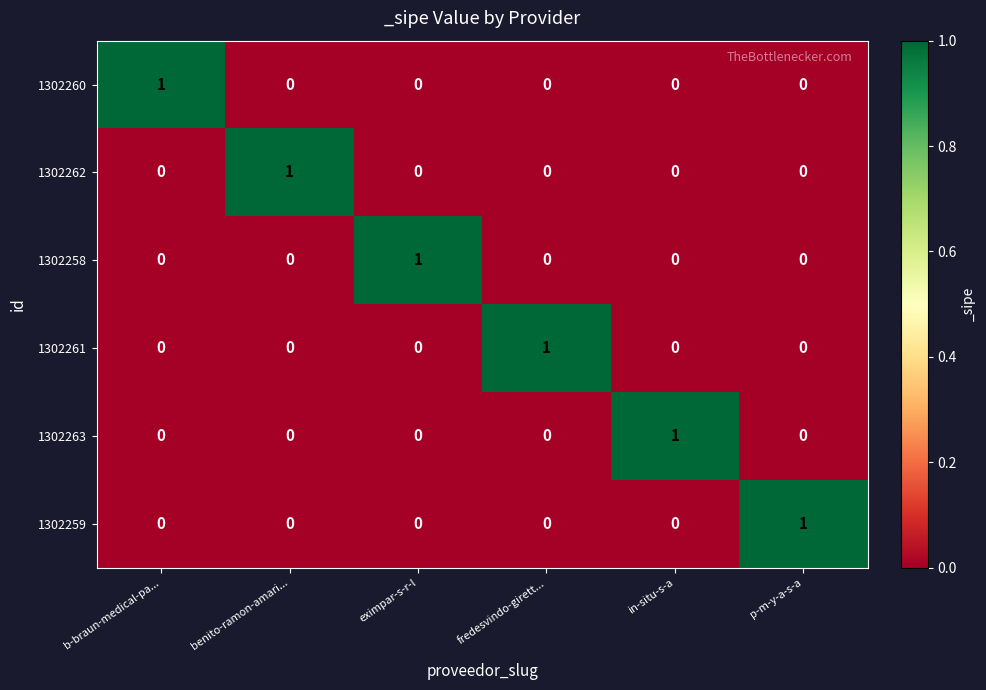

At how many categories does at least one series exceed 0?

6